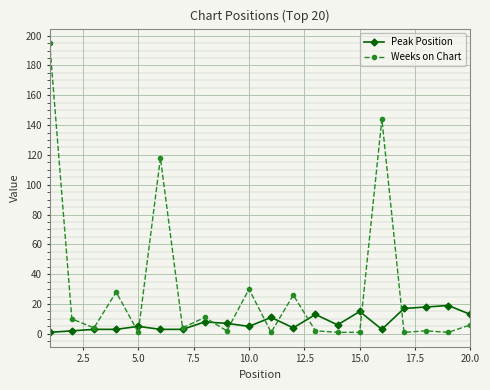

True or false: Peak Position has more than 0 points higher than both neighbors.

True